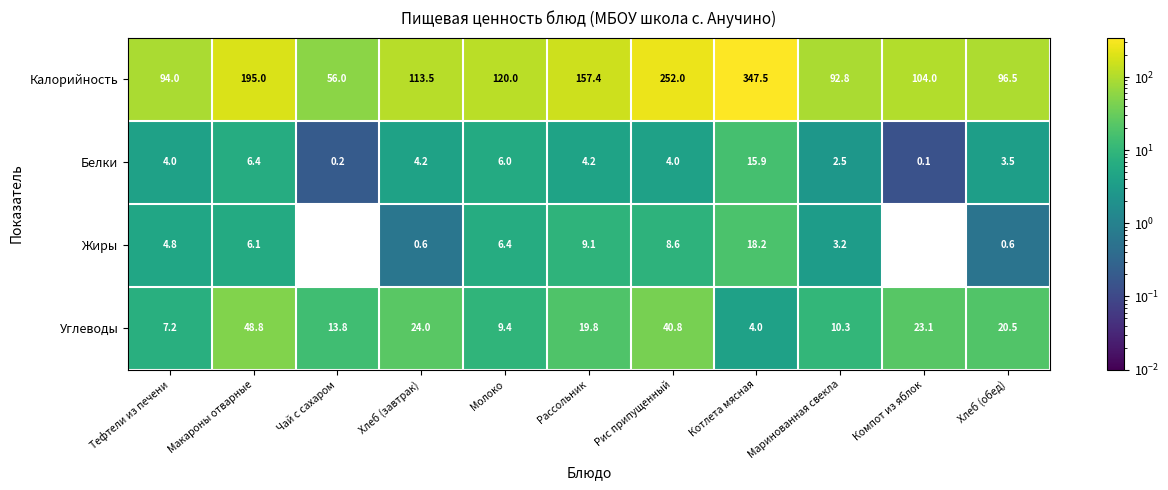

Which series has the widest spread of values?

Калорийность